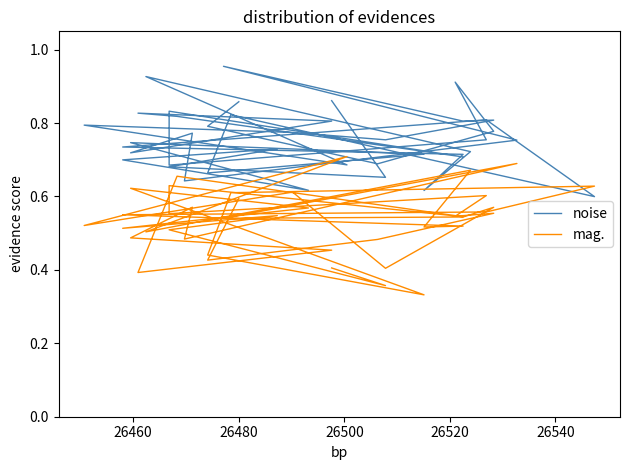

At how many categories does at least one series exceed 0?

40